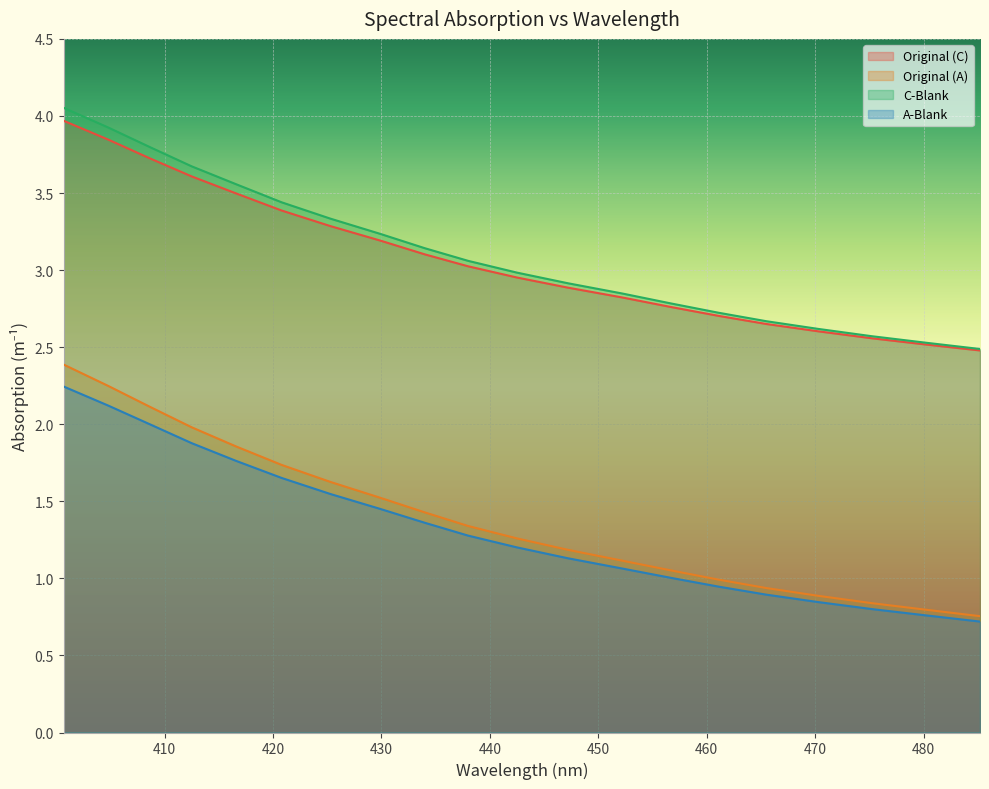

Which has a higher value, 420.8 or 404.8?

404.8